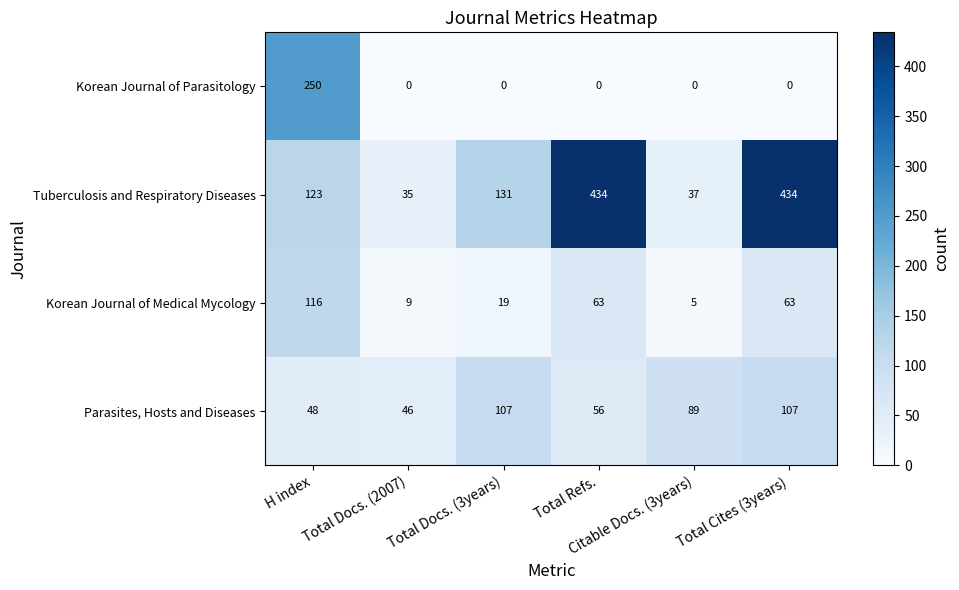

Which series has the widest spread of values?

Tuberculosis and Respiratory Diseases